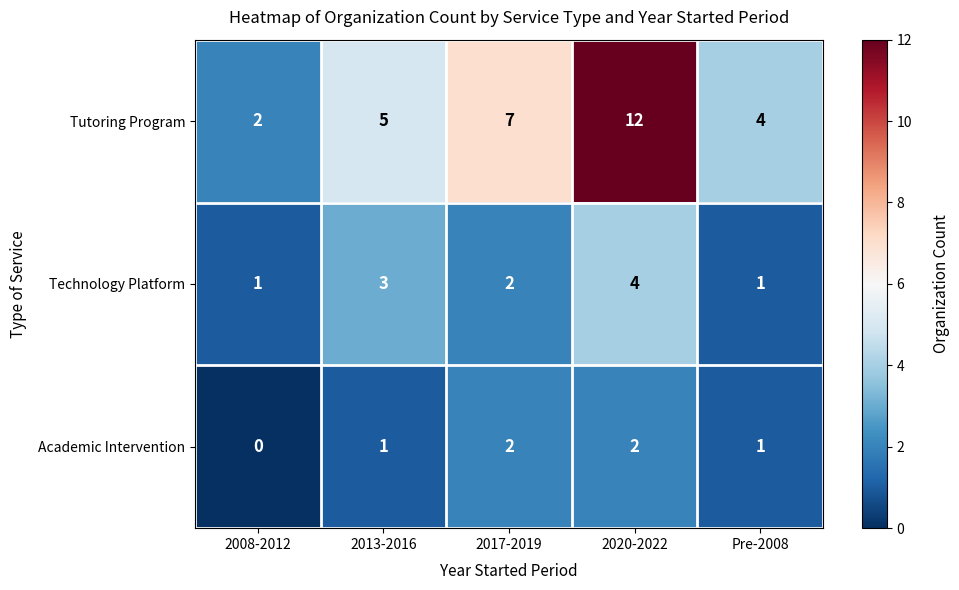

Rank the categories by Tutoring Program value from highest to lowest.

2020-2022, 2017-2019, 2013-2016, Pre-2008, 2008-2012